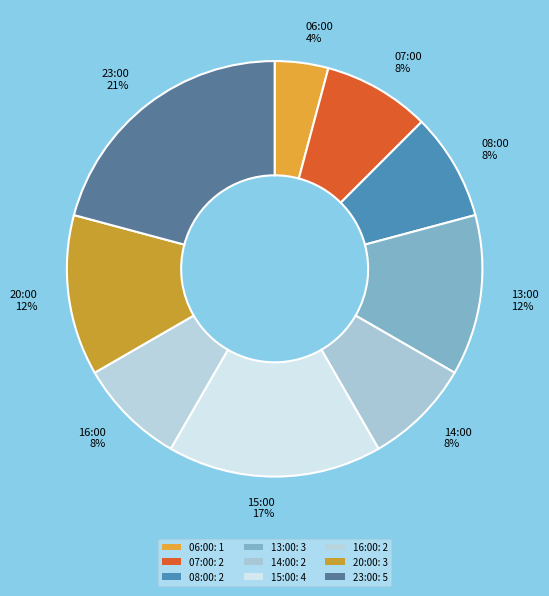

How many segments does this pie chart have?

9